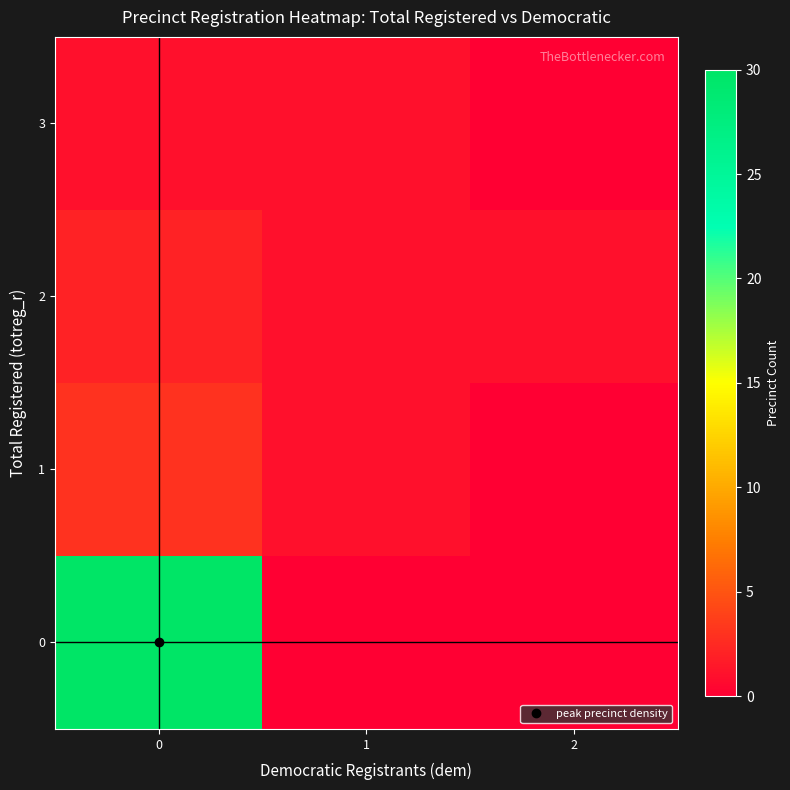

Reading left to right, transcribe all the data shown in this chart.

0: 0=30	1=0	2=0
1: 0=3	1=1	2=0
2: 0=2	1=1	2=1
3: 0=1	1=1	2=0